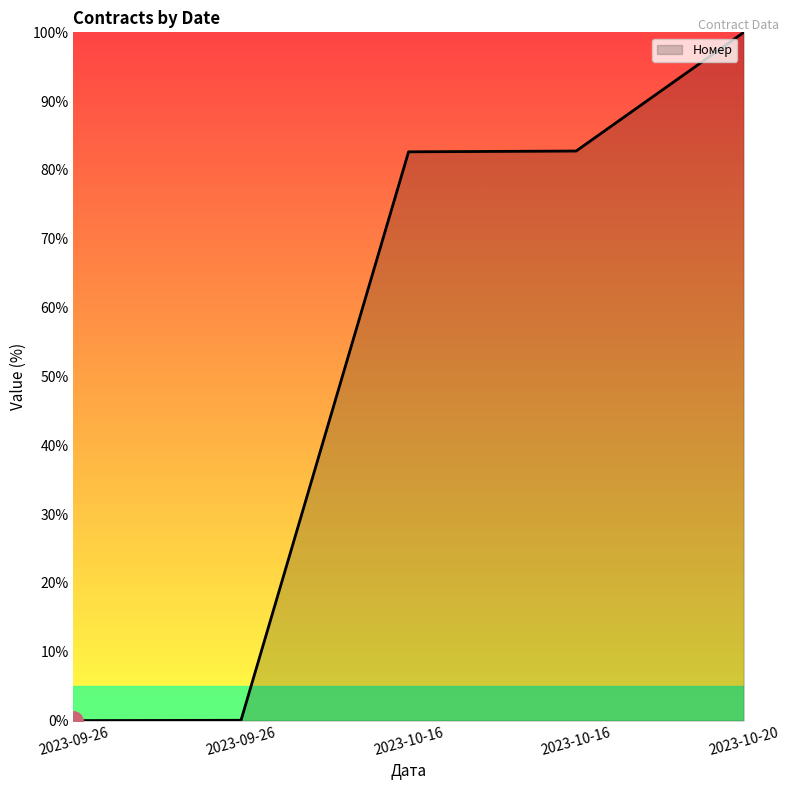

What is the difference between the values at 2023-09-26 and 2023-10-16?

82.8